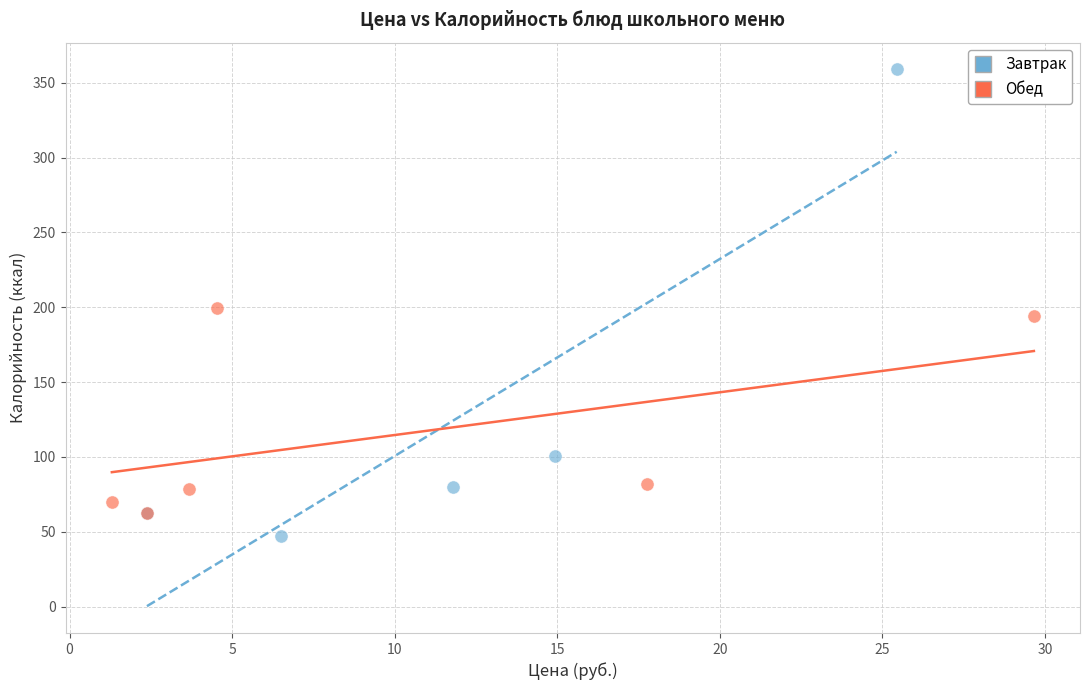

Which series has the widest spread of Y values?

Завтрак